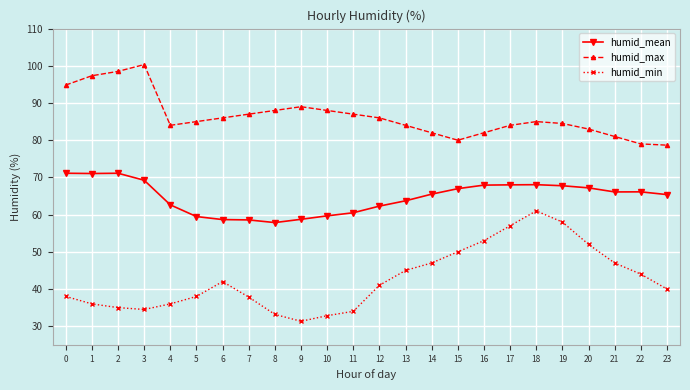

True or false: humid_min has more than 0 interior local peaks.

True